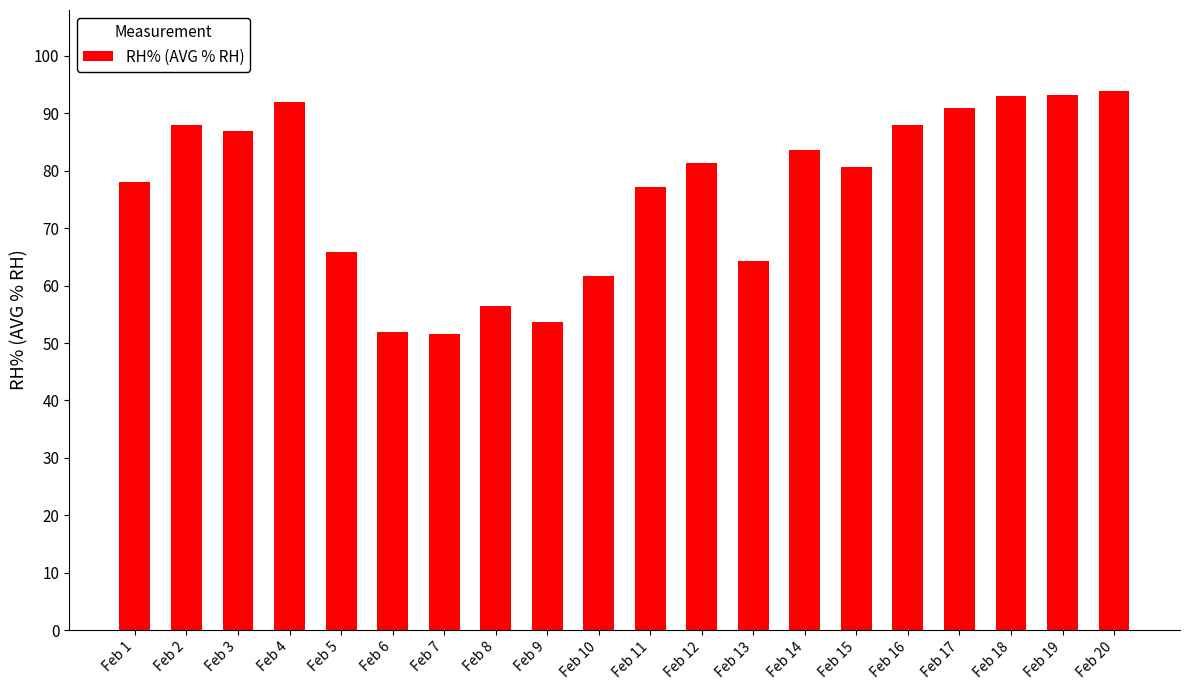

What is the greatest value displayed?

93.9